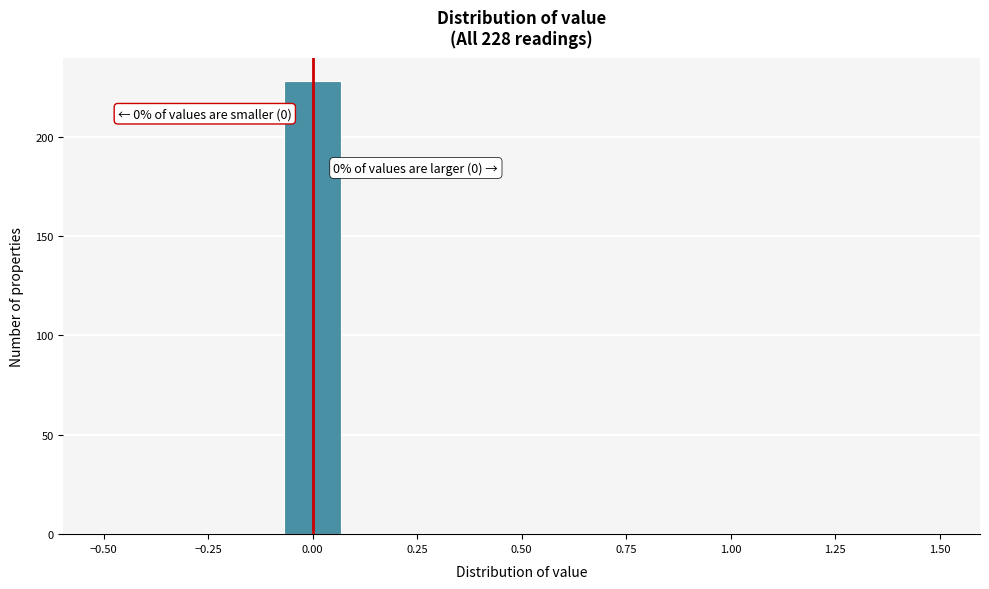

Read against the x-axis, roughly where is the centre of the tallest bar?

0.00